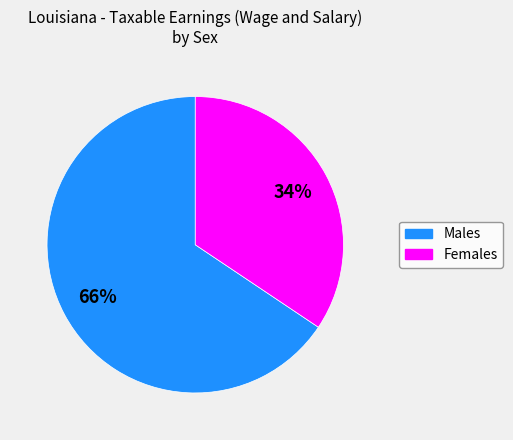

Is there a majority slice in this chart?

Yes